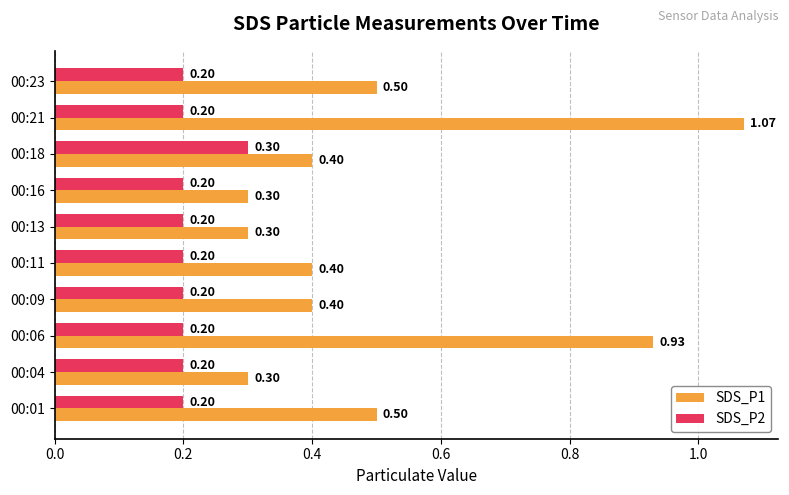

At which category is the sum across all series the highest?

00:21